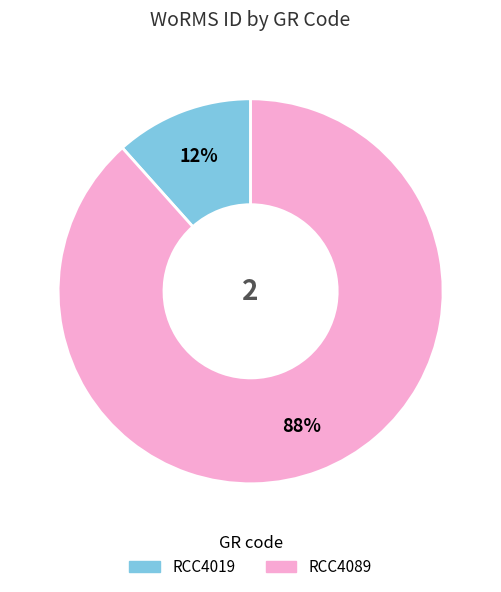

Which has a higher value, RCC4019 or RCC4089?

RCC4089